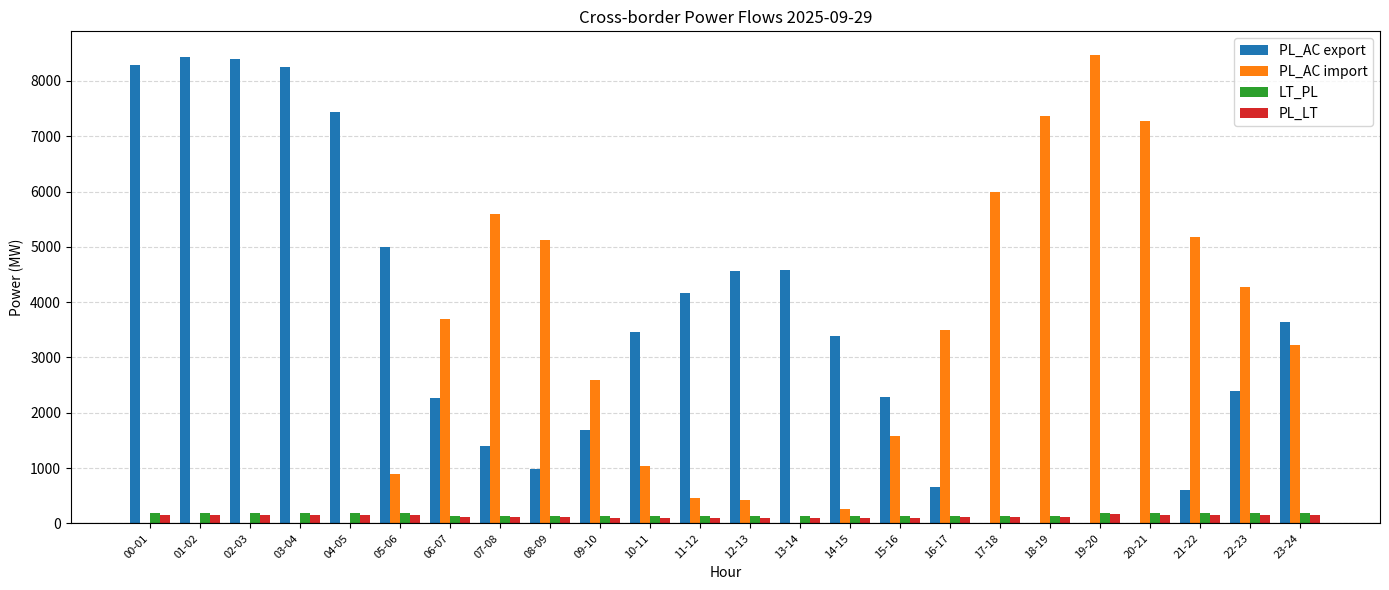

Is the value of PL_AC export at 13-14 greater than the value of PL_LT at 19-20?

Yes